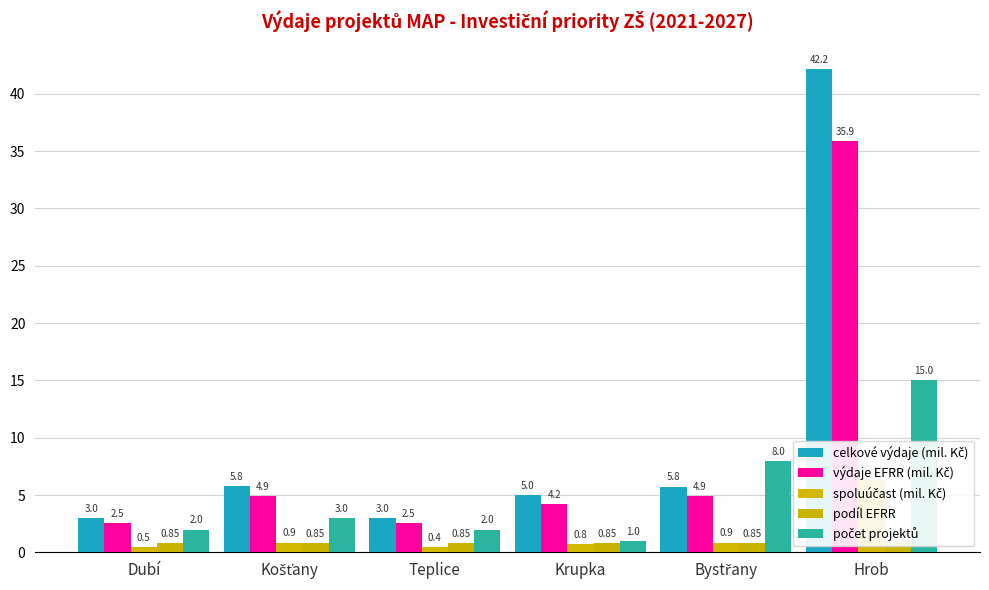

What is the sum of the celkové výdaje (mil. Kč) values at Teplice and Bystřany?

8.7